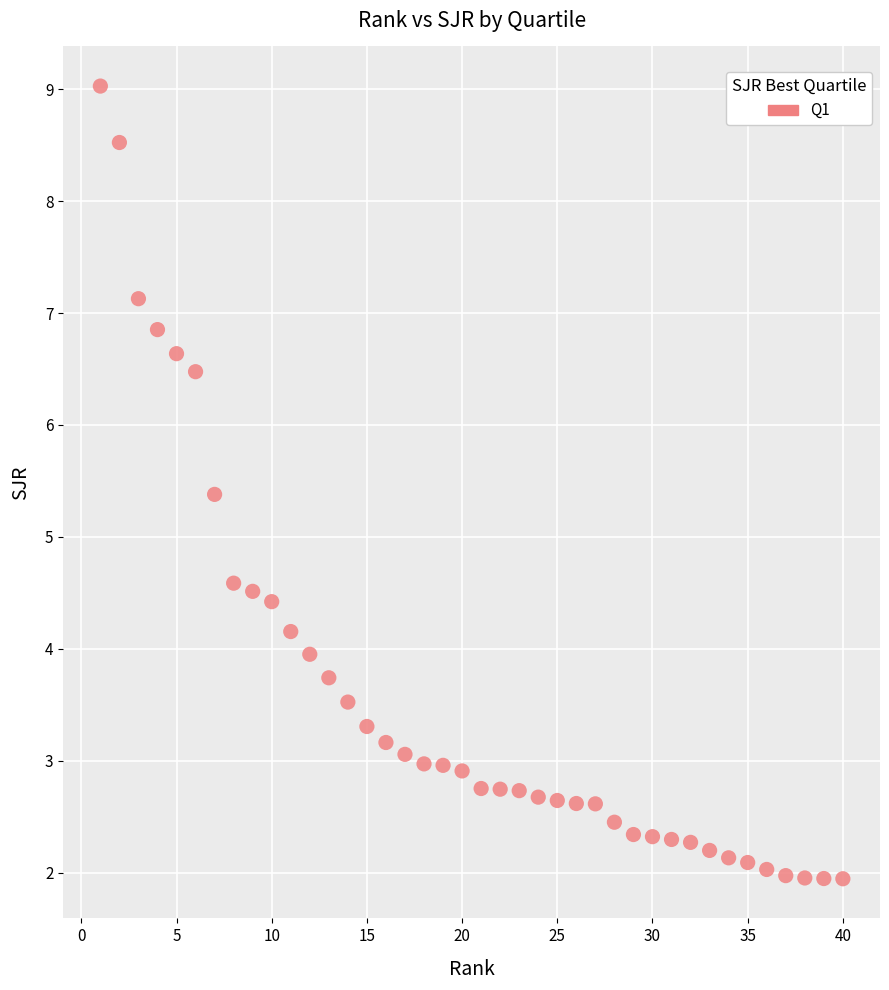

What is the range of X values (max minus min)?

39.0